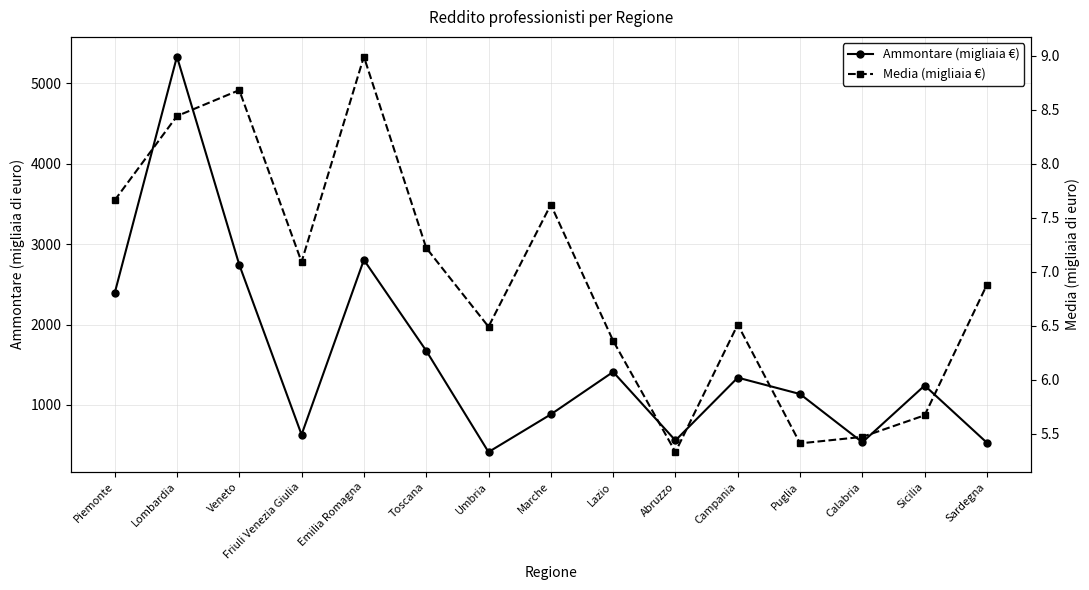

In Media (migliaia €), how many points are higher than both neighbors (excluding endpoints)?

4